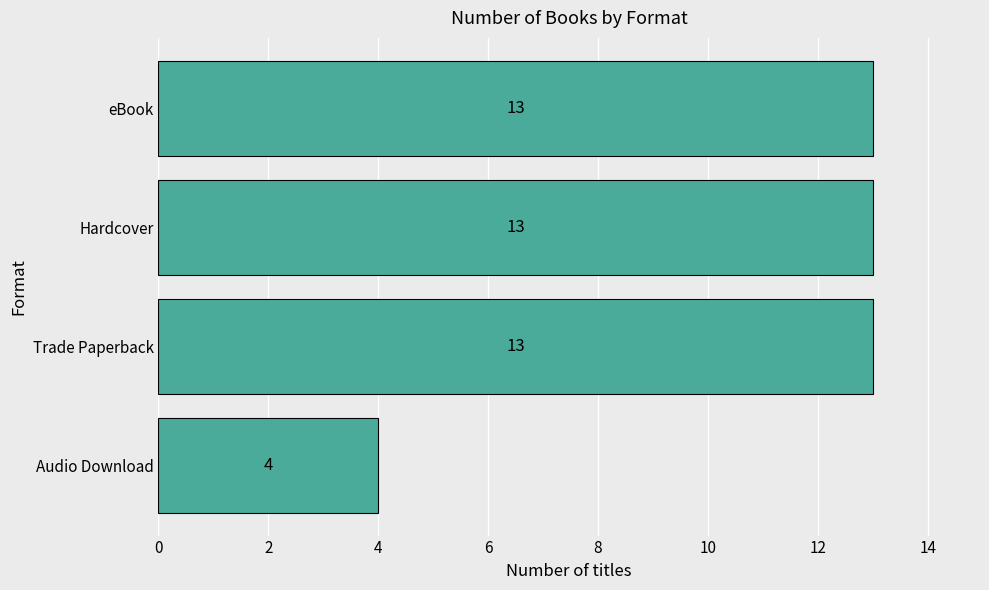

What is the average value?

11